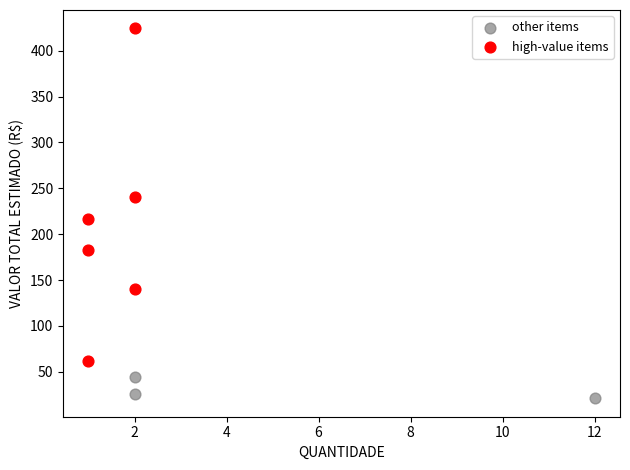

Which series has the widest spread of Y values?

high-value items